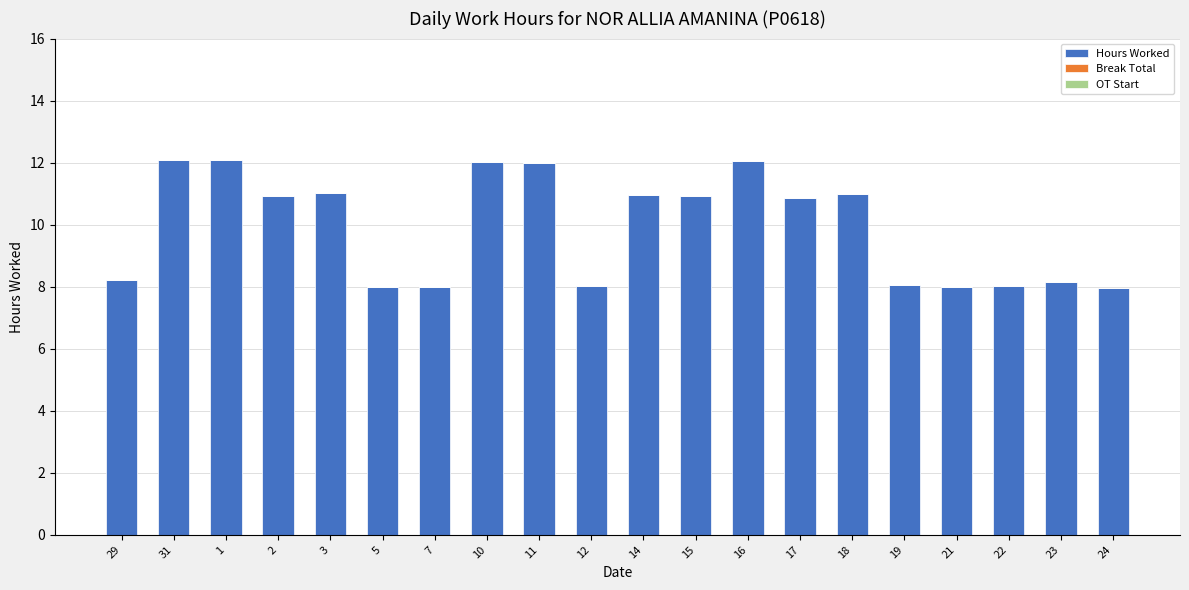

Count the number of categories in the chart.

20